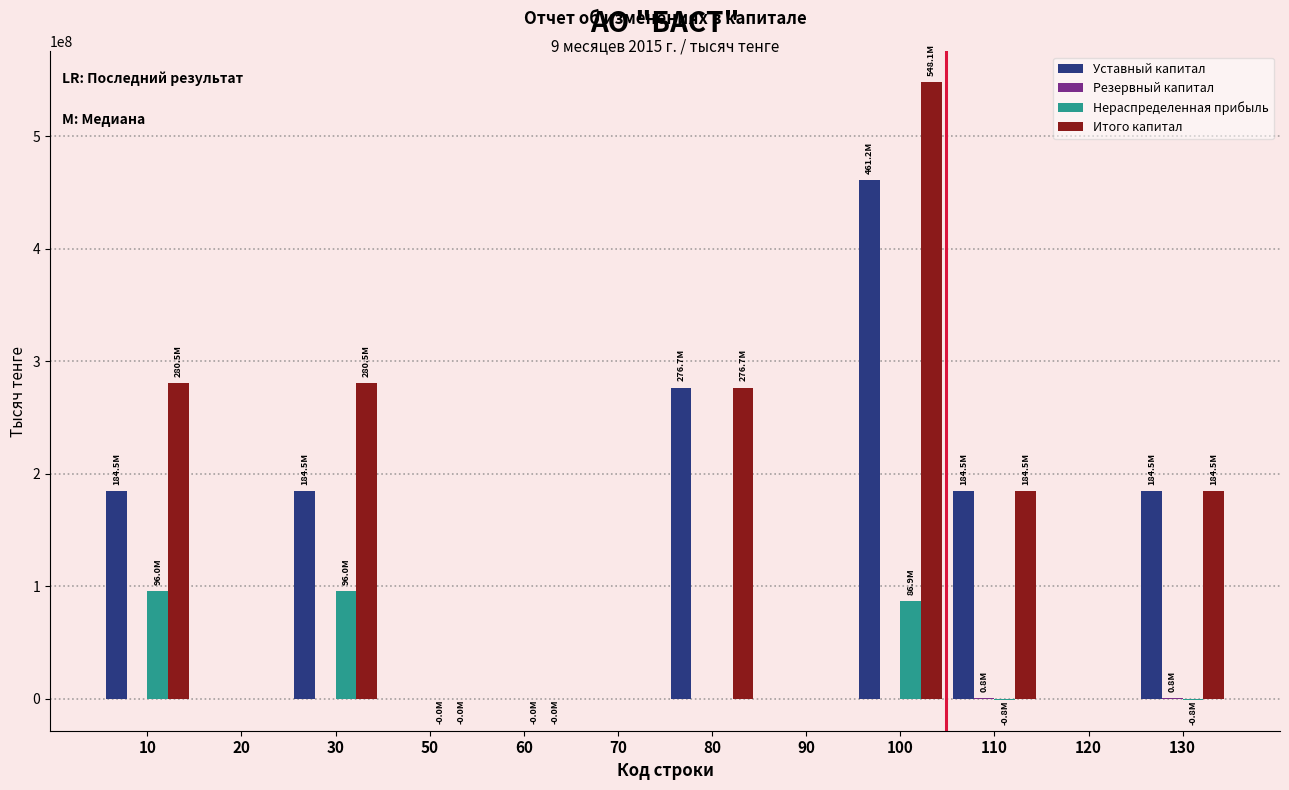

Between 10 and 130, which series saw the biggest shift?

Нераспределенная прибыль